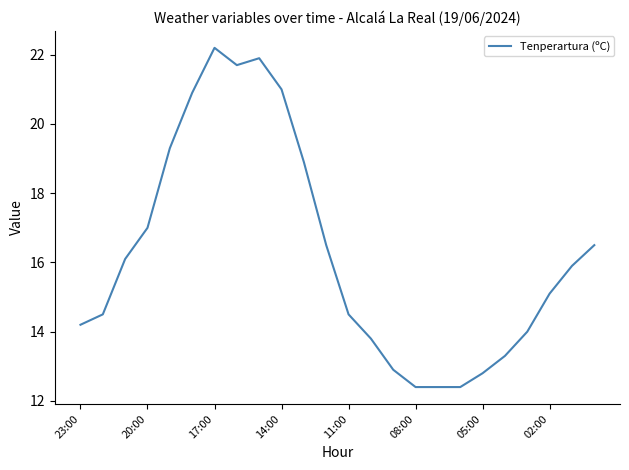

What is the average value?

16.3